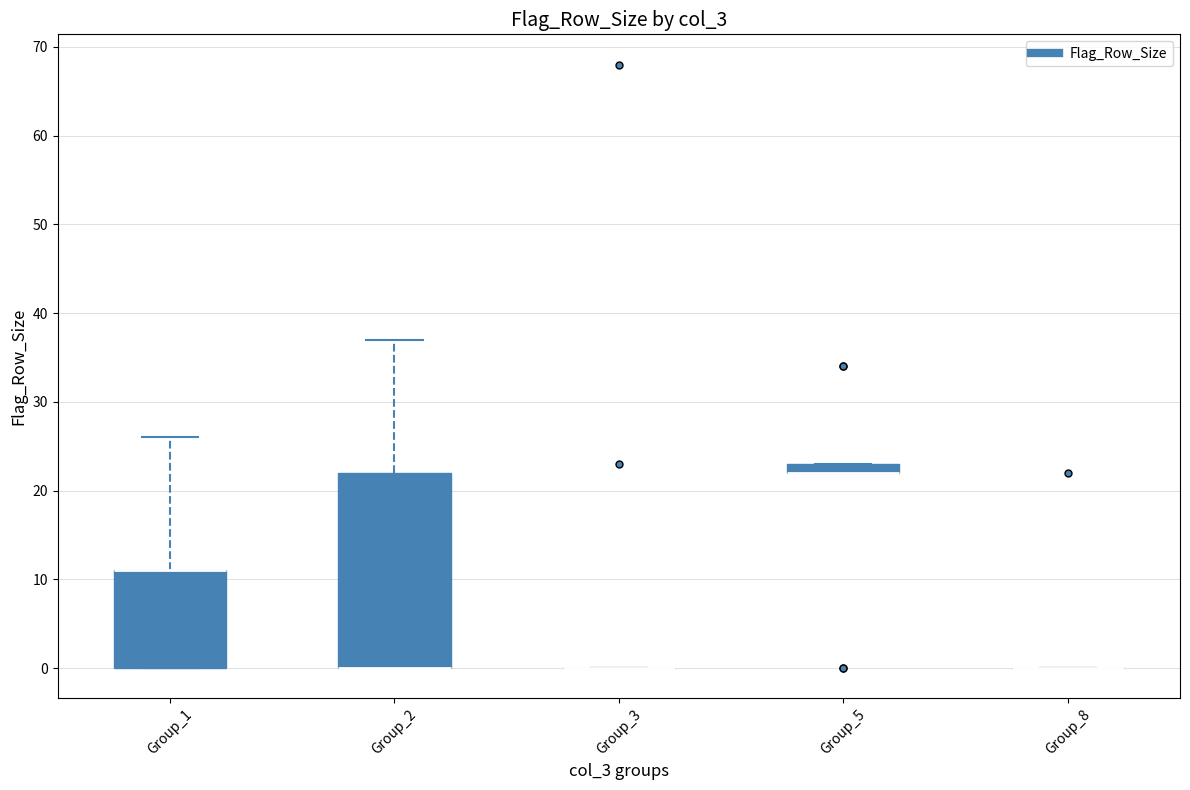

Comparing the boxes themselves (not the whiskers), which one is the tallest?

Group_2